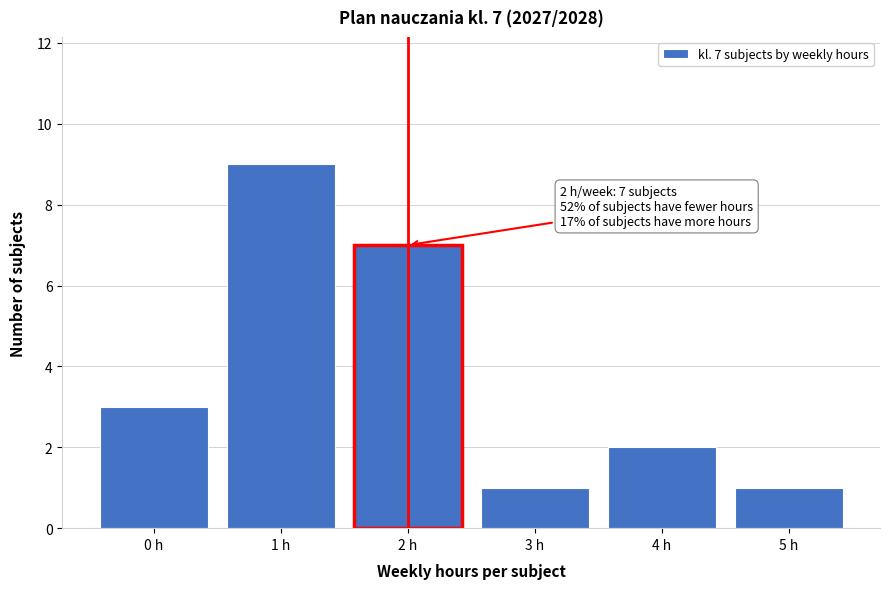

Which range on the x-axis has the tallest bar?

0.5 to 1.5